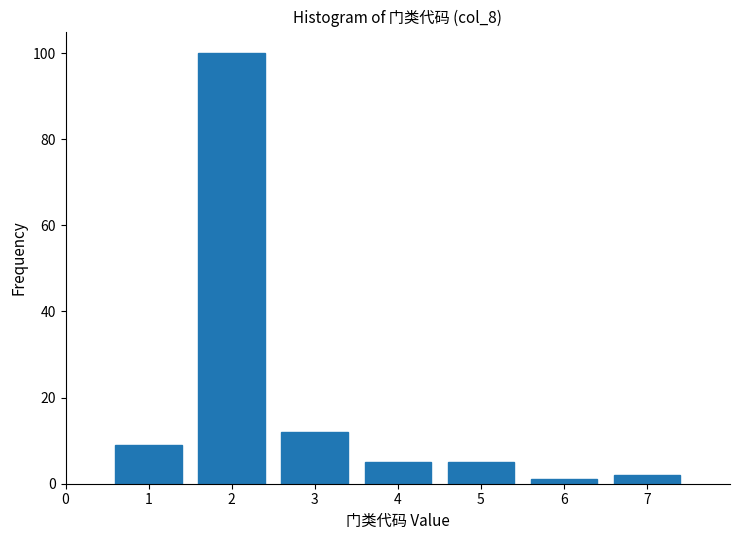

Reading left to right, transcribe this chart: for each bar, give the range it covers on the x-axis and its height. The values are not printed on the chart, so give them approximately, as read against the axis.

0.5 to 1.5: 10
1.5 to 2.5: 100
2.5 to 3.5: 12
3.5 to 4.5: 6
4.5 to 5.5: 6
5.5 to 6.5: under 2
6.5 to 7.5: 2